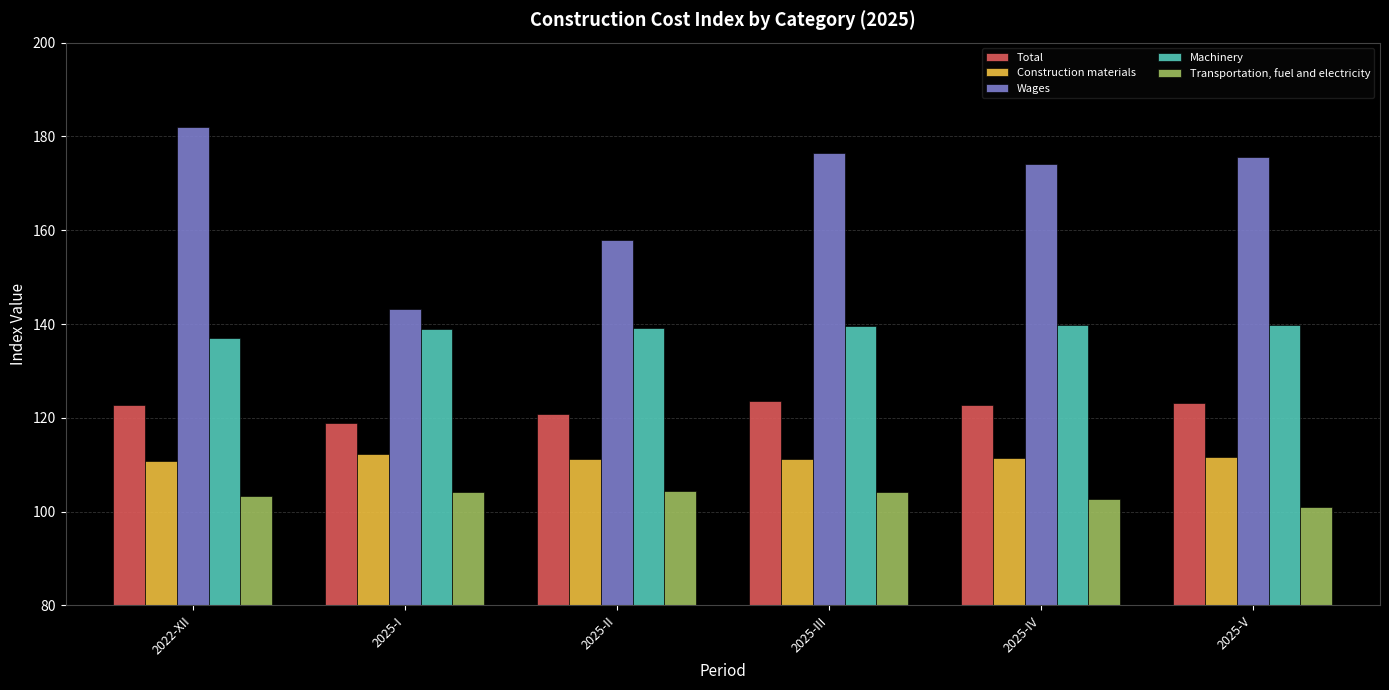

How many bars are there in total?

30